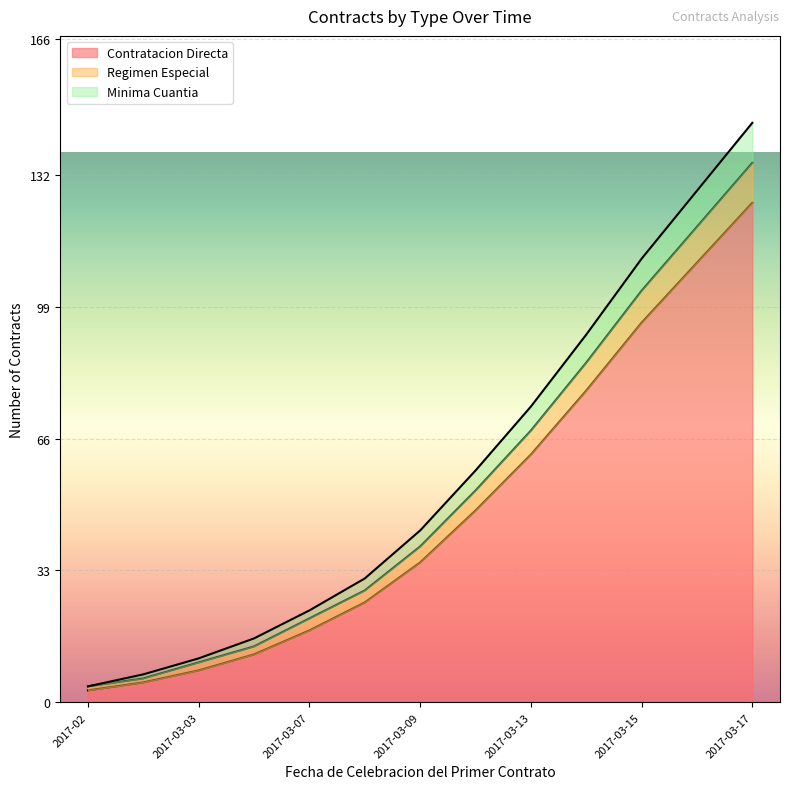

Which category has the highest value in the Contratacion Directa series?

2017-03-17